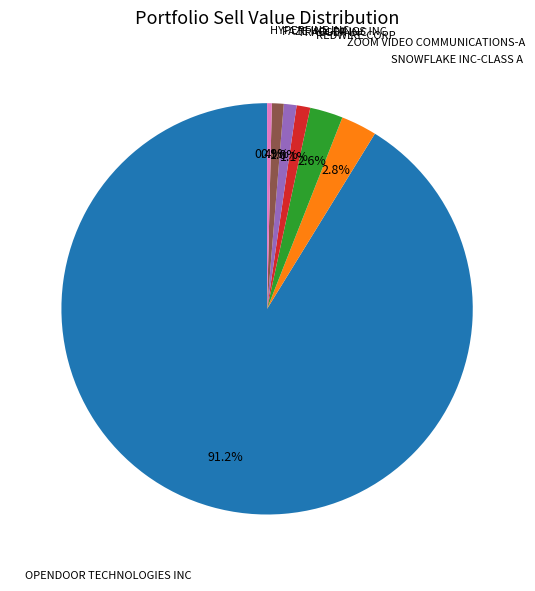

Does any single category account for the majority?

Yes